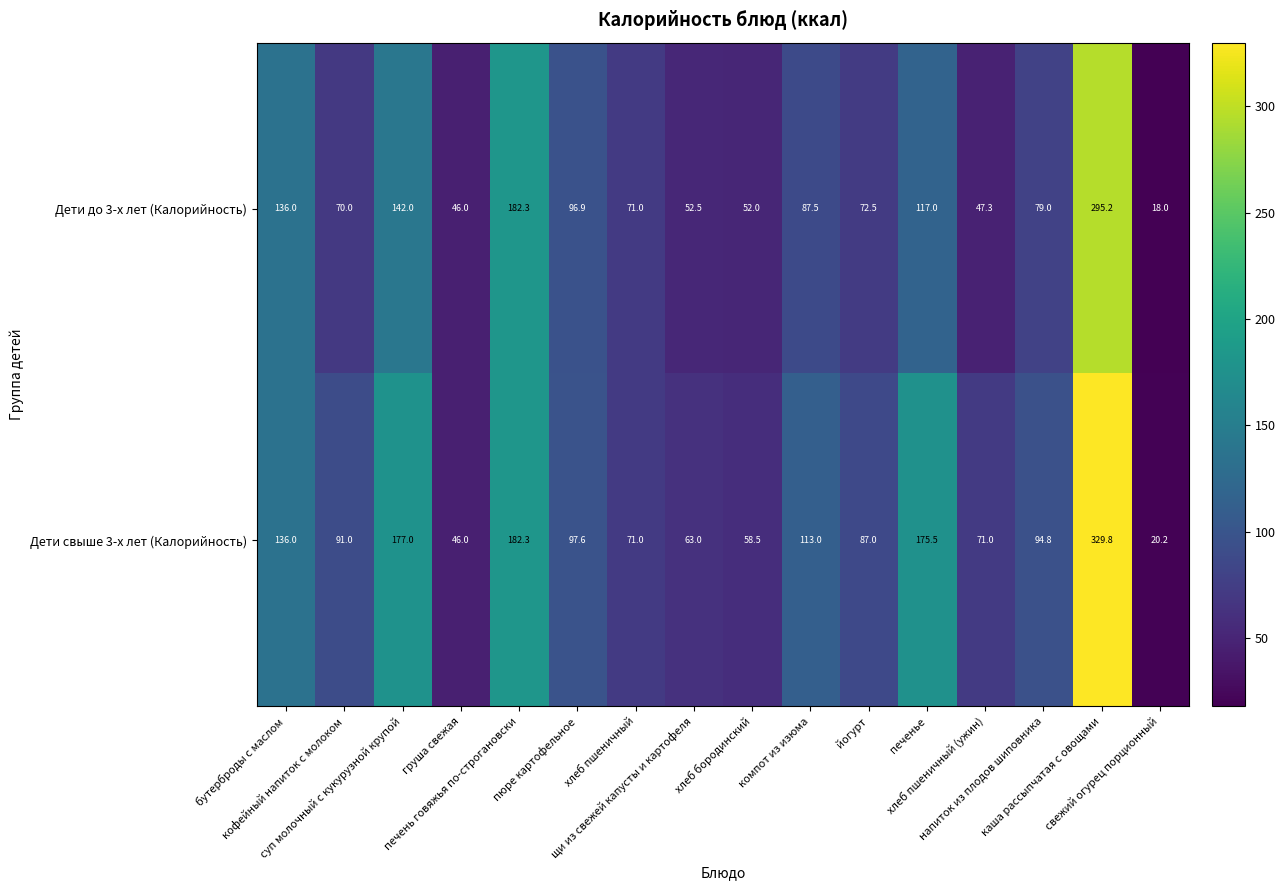

What is the difference between the maximum and minimum values in the Дети свыше 3-х лет (Калорийность) series?

309.6